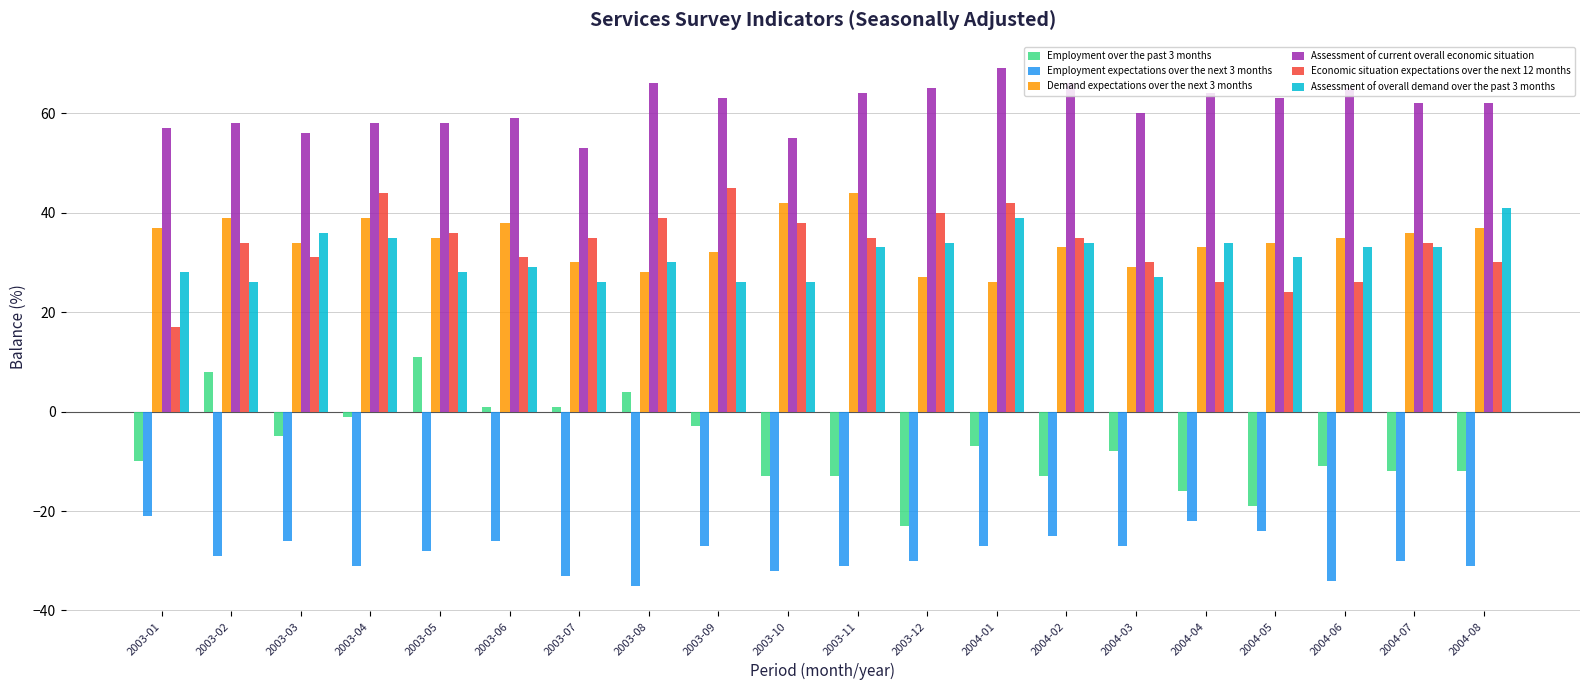

Reading left to right, transcribe all the data shown in this chart.

Employment over the past 3 months: 2003-01=-10	2003-02=8	2003-03=-5	2003-04=-1	2003-05=11	2003-06=1	2003-07=1	2003-08=4	2003-09=-3	2003-10=-13	2003-11=-13	2003-12=-23	2004-01=-7	2004-02=-13	2004-03=-8	2004-04=-16	2004-05=-19	2004-06=-11	2004-07=-12	2004-08=-12
Employment expectations over the next 3 months: 2003-01=-21	2003-02=-29	2003-03=-26	2003-04=-31	2003-05=-28	2003-06=-26	2003-07=-33	2003-08=-35	2003-09=-27	2003-10=-32	2003-11=-31	2003-12=-30	2004-01=-27	2004-02=-25	2004-03=-27	2004-04=-22	2004-05=-24	2004-06=-34	2004-07=-30	2004-08=-31
Demand expectations over the next 3 months: 2003-01=37	2003-02=39	2003-03=34	2003-04=39	2003-05=35	2003-06=38	2003-07=30	2003-08=28	2003-09=32	2003-10=42	2003-11=44	2003-12=27	2004-01=26	2004-02=33	2004-03=29	2004-04=33	2004-05=34	2004-06=35	2004-07=36	2004-08=37
Assessment of current overall economic situation: 2003-01=57	2003-02=58	2003-03=56	2003-04=58	2003-05=58	2003-06=59	2003-07=53	2003-08=66	2003-09=63	2003-10=55	2003-11=64	2003-12=65	2004-01=69	2004-02=66	2004-03=60	2004-04=64	2004-05=63	2004-06=65	2004-07=62	2004-08=62
Economic situation expectations over the next 12 months: 2003-01=17	2003-02=34	2003-03=31	2003-04=44	2003-05=36	2003-06=31	2003-07=35	2003-08=39	2003-09=45	2003-10=38	2003-11=35	2003-12=40	2004-01=42	2004-02=35	2004-03=30	2004-04=26	2004-05=24	2004-06=26	2004-07=34	2004-08=30
Assessment of overall demand over the past 3 months: 2003-01=28	2003-02=26	2003-03=36	2003-04=35	2003-05=28	2003-06=29	2003-07=26	2003-08=30	2003-09=26	2003-10=26	2003-11=33	2003-12=34	2004-01=39	2004-02=34	2004-03=27	2004-04=34	2004-05=31	2004-06=33	2004-07=33	2004-08=41